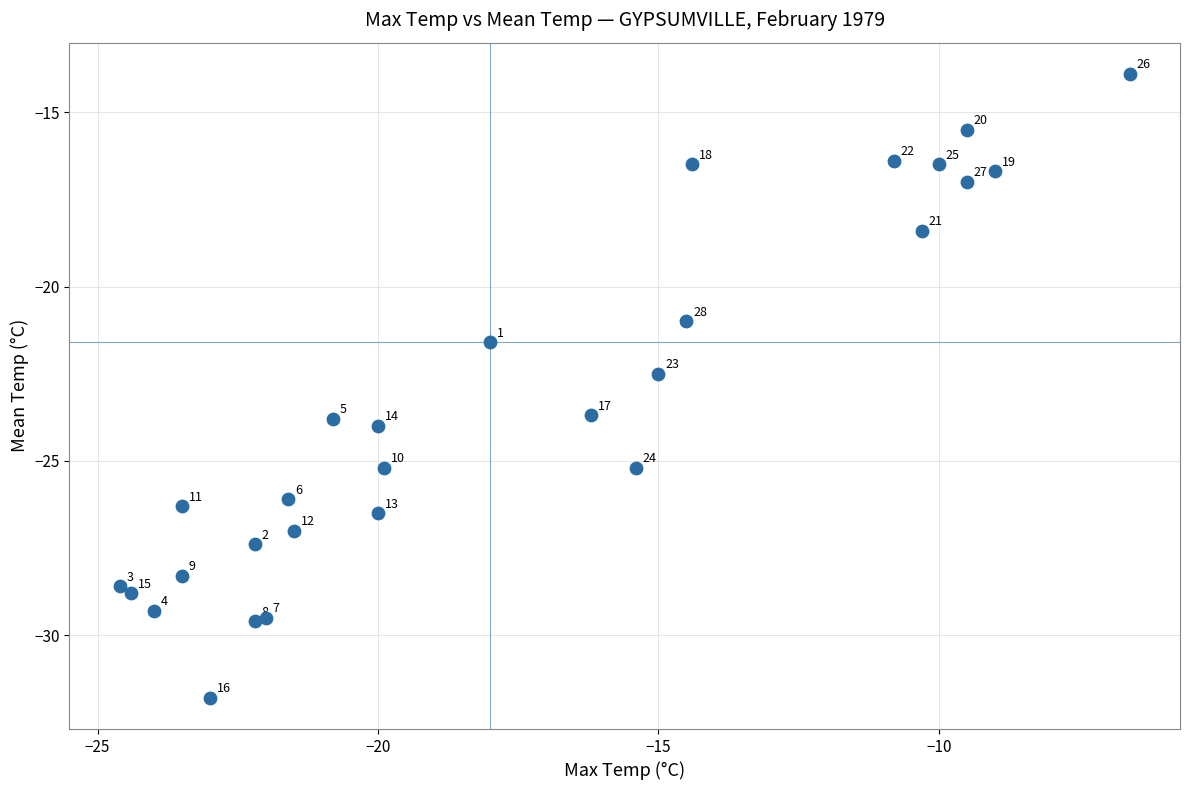

What Y value in the scatter plot is closest to -22?

-21.6